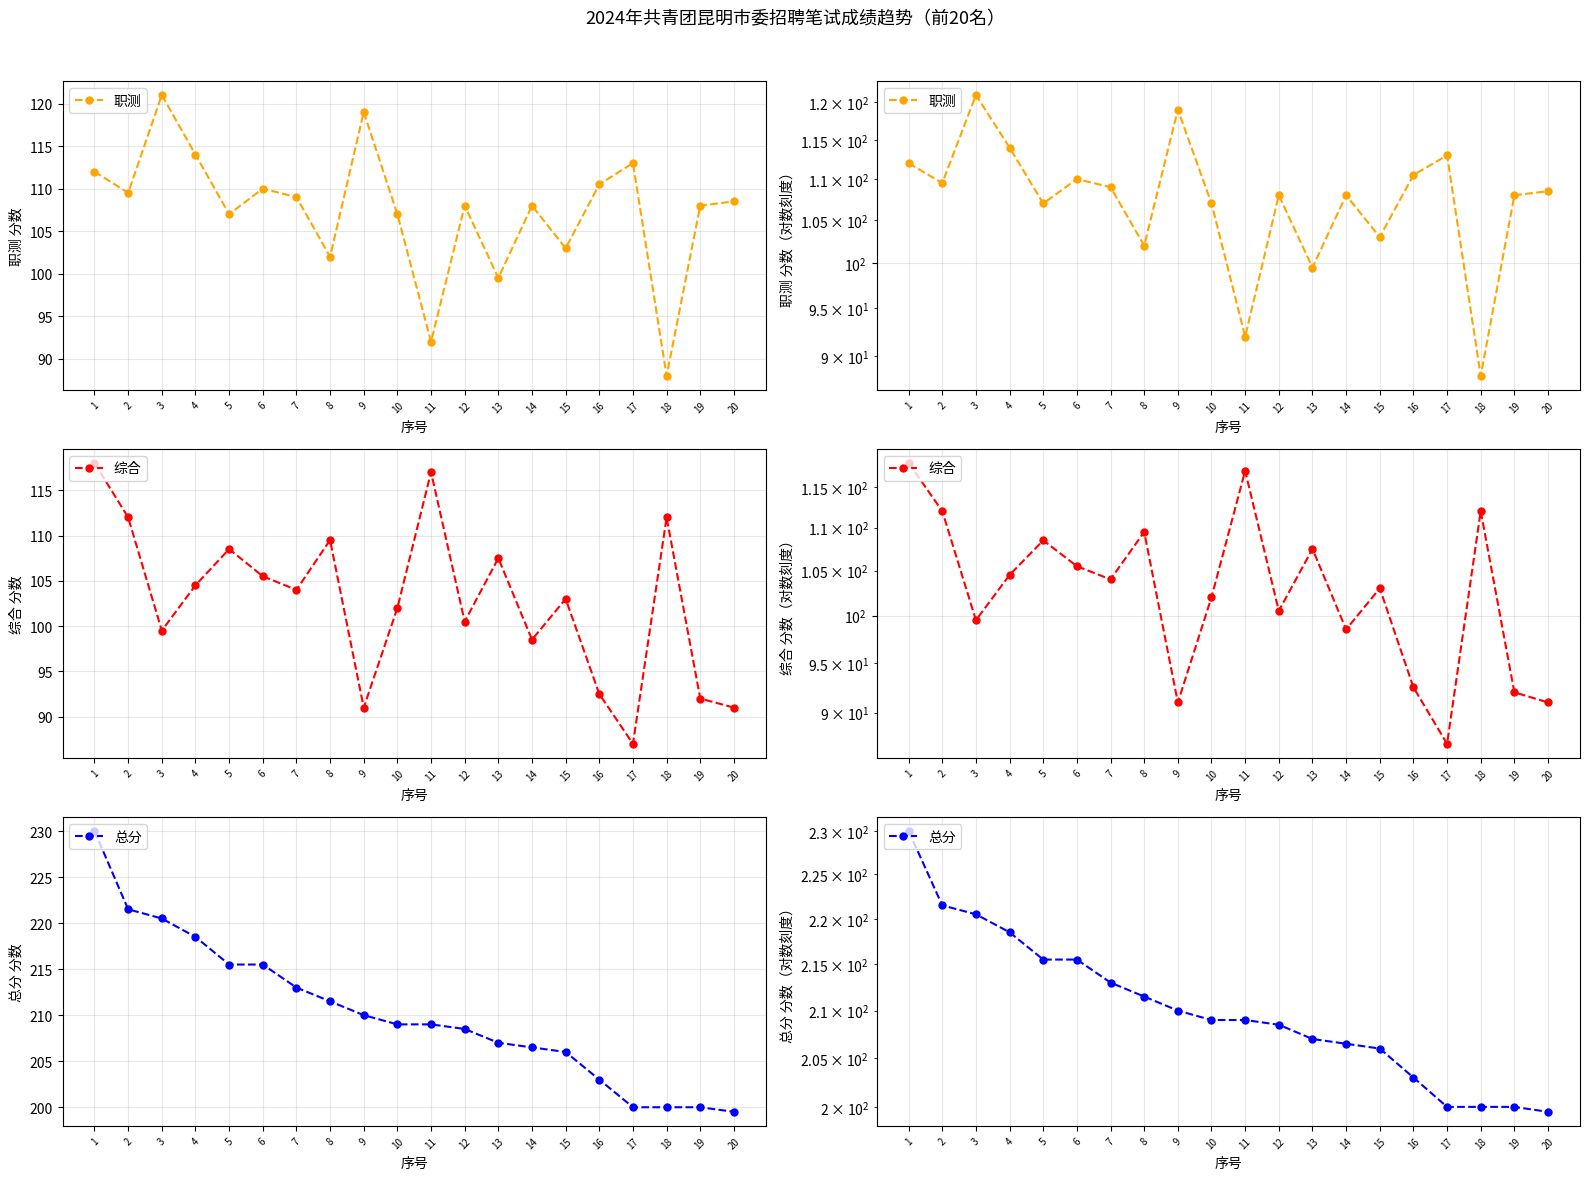

List the labels in order of 总分 value, smallest first.

20, 17, 18, 19, 16, 15, 14, 13, 12, 10, 11, 9, 8, 7, 5, 6, 4, 3, 2, 1